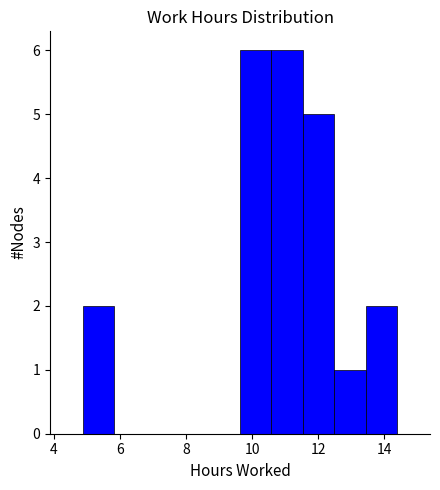

Reading left to right, list every bar in this chart as the range it spans on the x-axis followed by its height. Neither the bar edges nor the heights are printed on the chart, so give them approximately, as read against the axes.

4.8 to 5.8: 2
5.8 to 6.8: 0
6.8 to 7.8: 0
7.8 to 8.6: 0
8.6 to 9.6: 0
9.6 to 10.6: 6
10.6 to 11.6: 6
11.6 to 12.4: 5
12.4 to 13.4: 1
13.4 to 14.4: 2